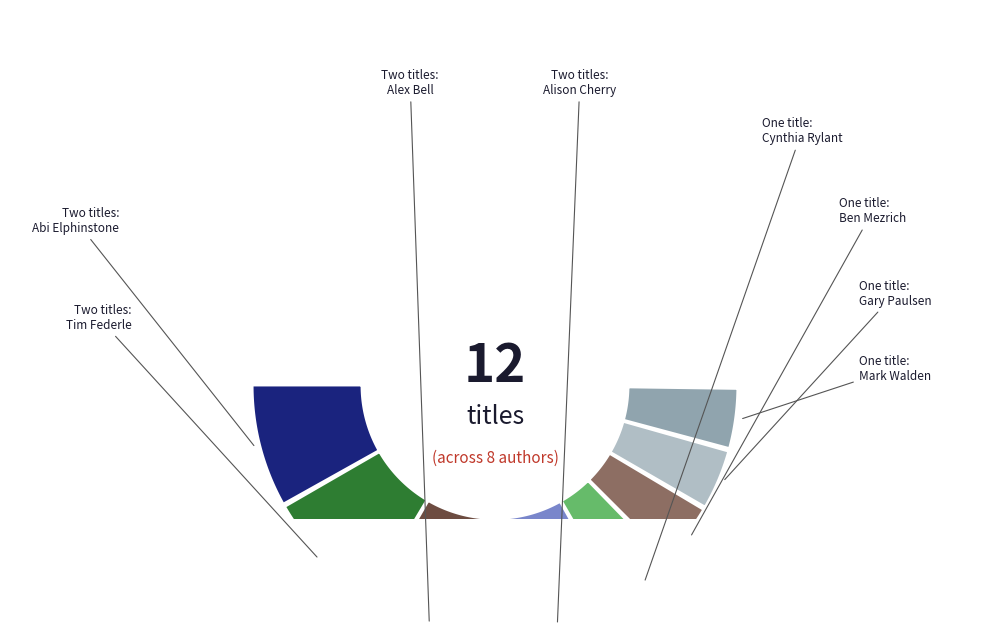

To the nearest percent, what is the difference between the largest and smallest slice percentages?

8%